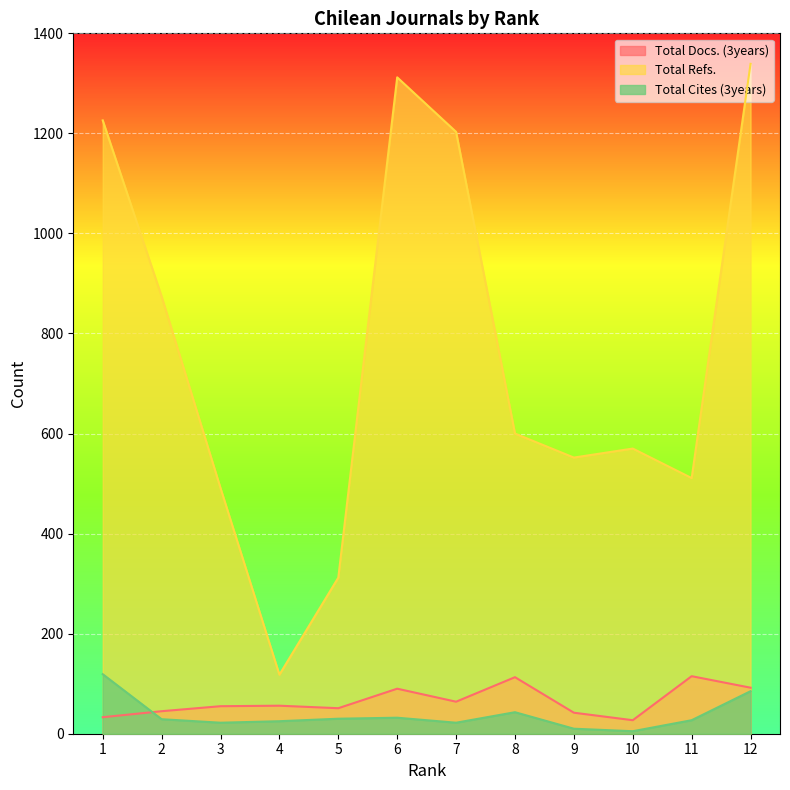

The Total Cites (3years) series shows 31 at 1. True or false?

False